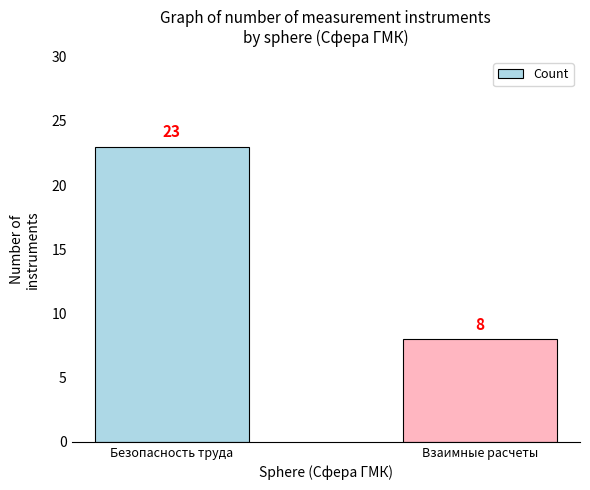

Reading right to left, list all the values displayed in this chart.

Взаимные расчеты=8	Безопасность труда=23